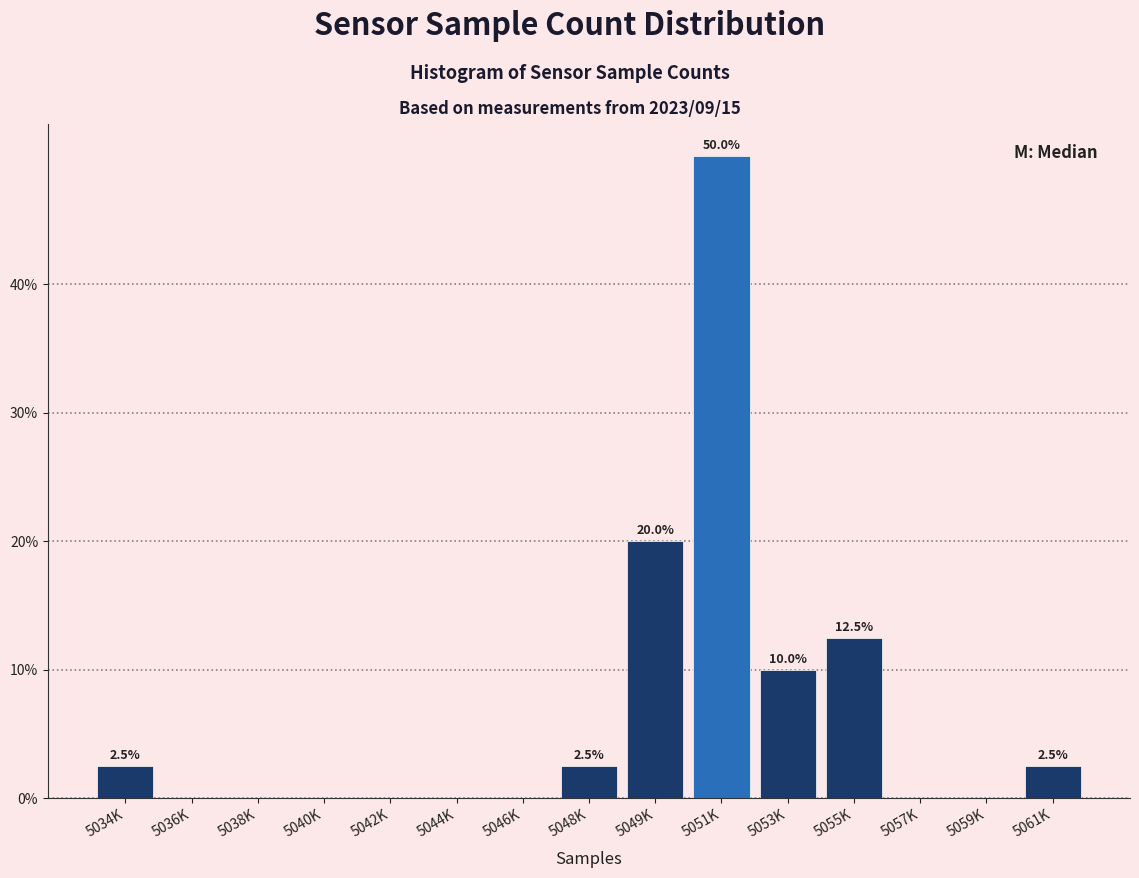

Reading right to left, what are all the values shown in this chart?

5061K=2.5	5059K=0.0	5057K=0.0	5055K=12.5	5053K=10.0	5051K=50.0	5049K=20.0	5048K=2.5	5046K=0.0	5044K=0.0	5042K=0.0	5040K=0.0	5038K=0.0	5036K=0.0	5034K=2.5